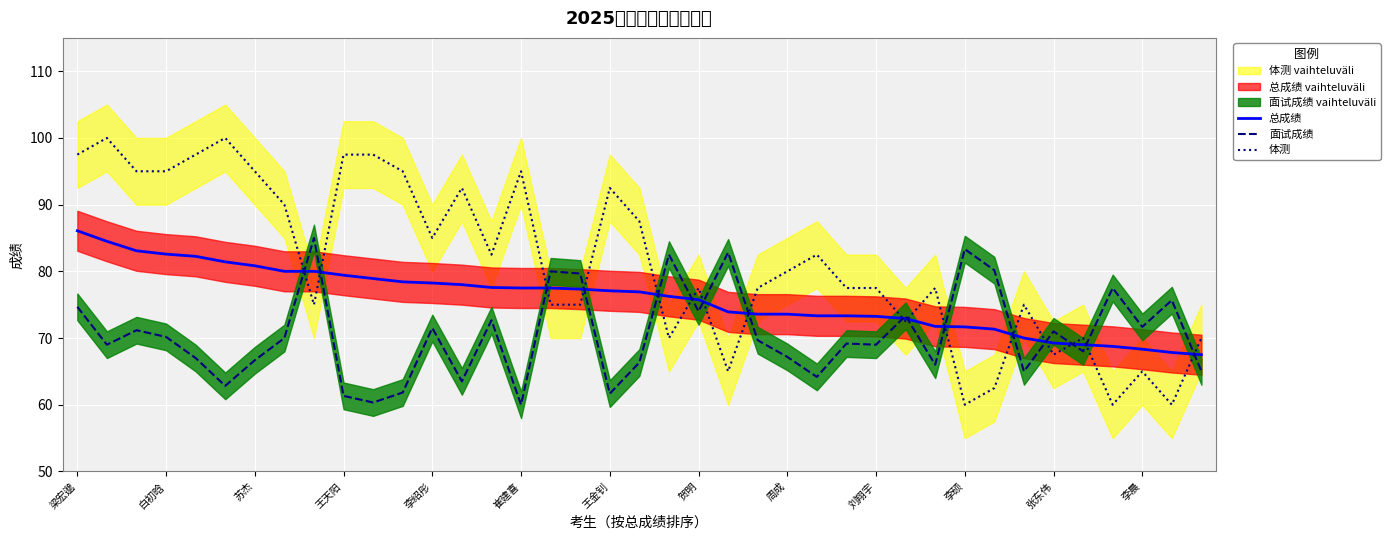

What is the maximum value for 总成绩?

86.1